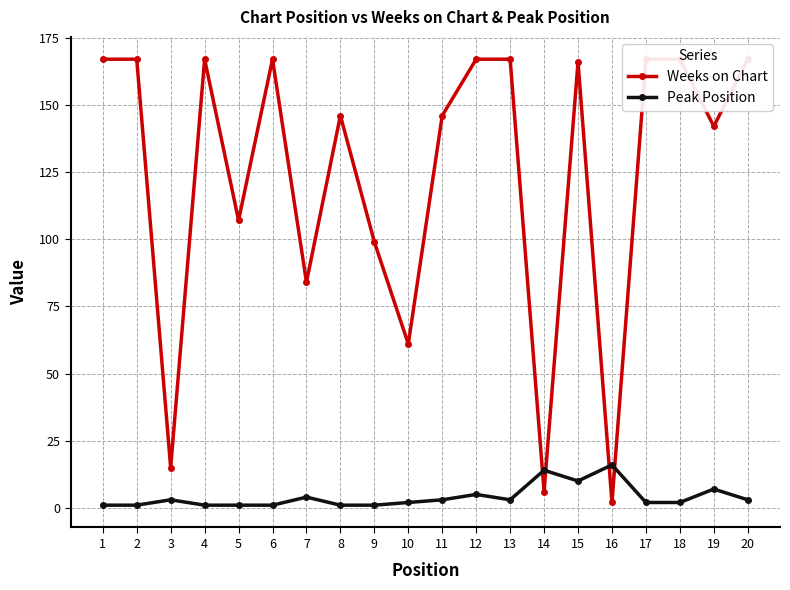

How many lines are shown in the chart?

2